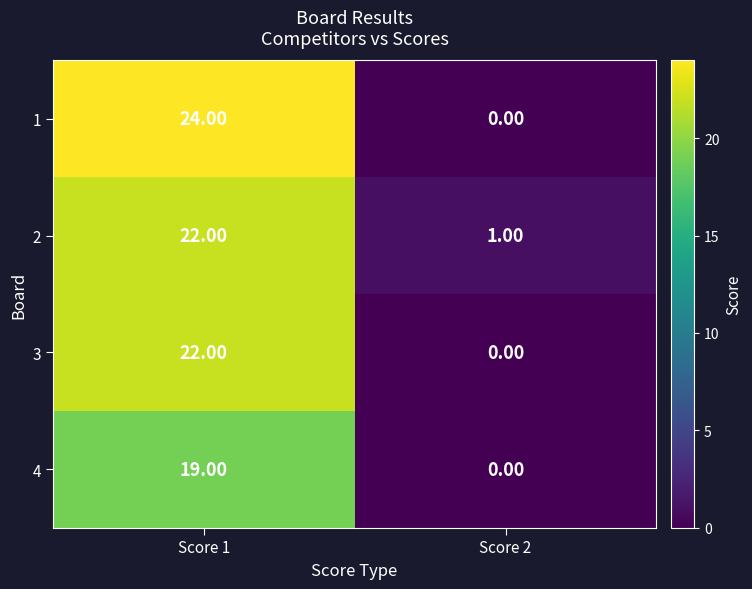

How many categories are shown in the chart?

2